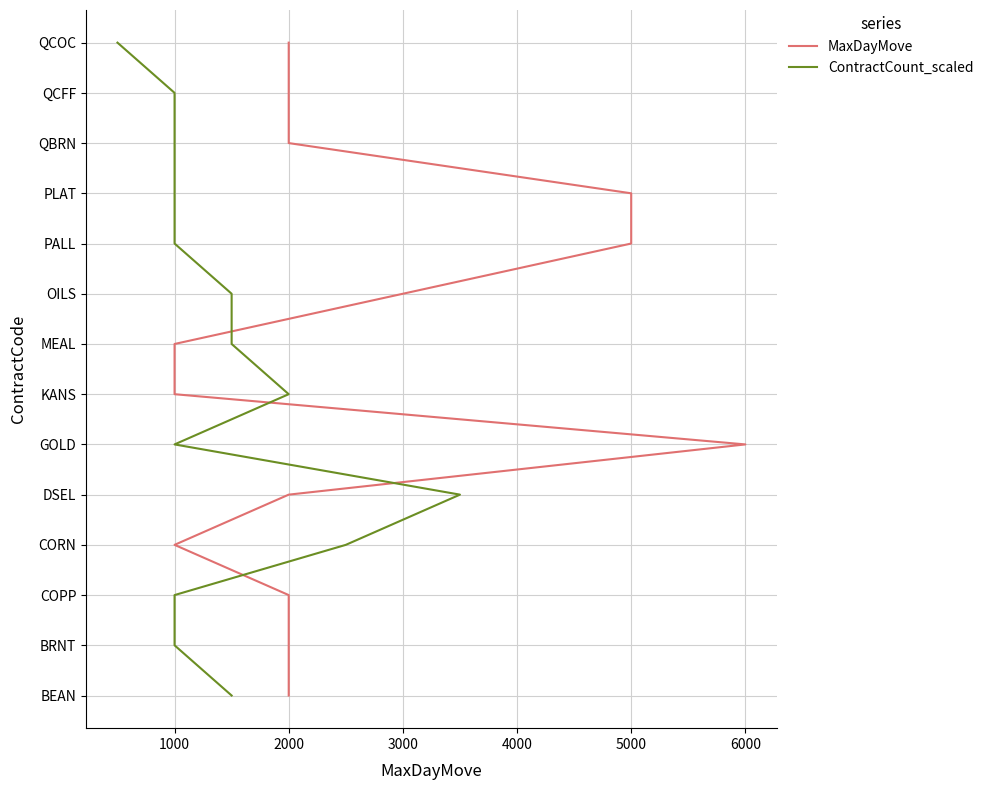

True or false: MaxDayMove has more than 1 interior local peaks.

False